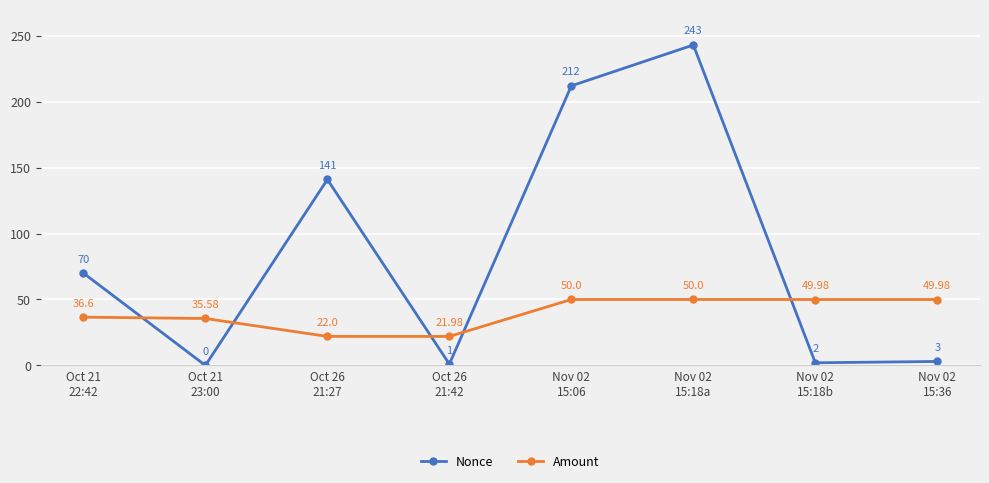

How many data points does each series have?

8